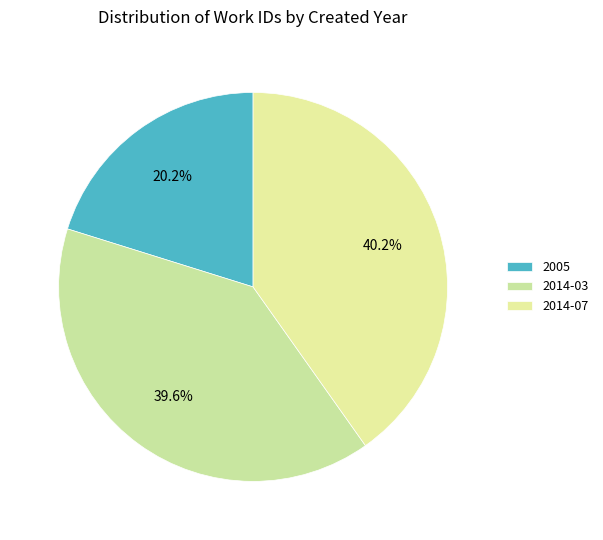

What percentage do 2014-07 and 2014-03 together represent?

79.8%